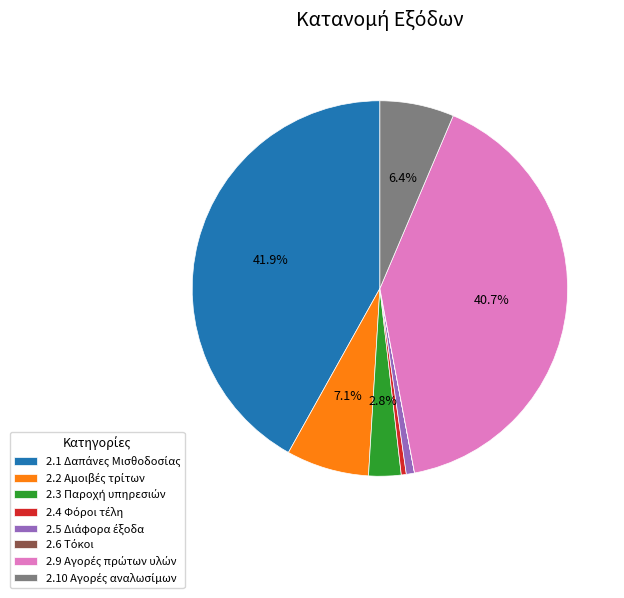

Is there a majority slice in this chart?

No